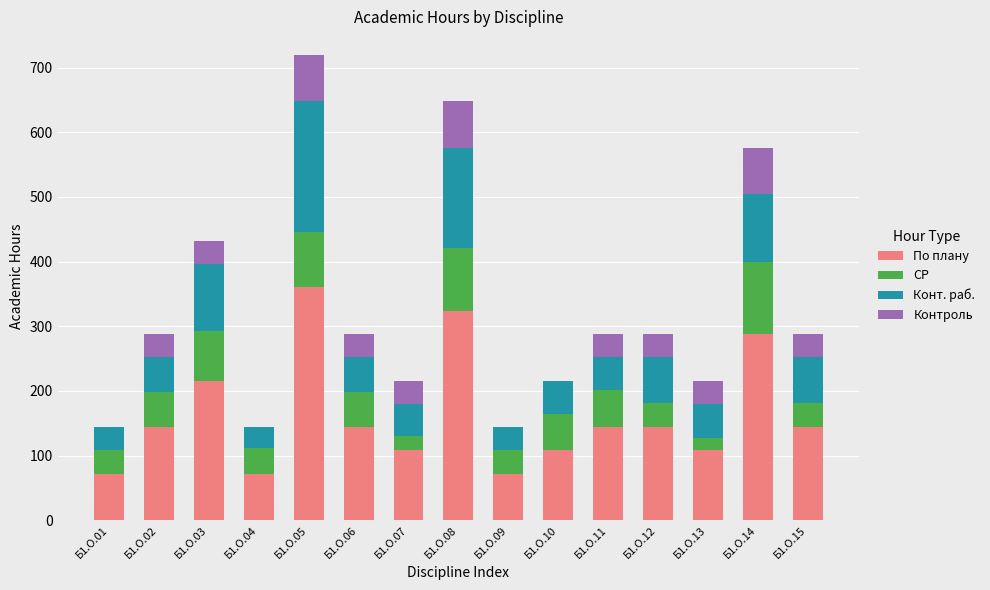

At which category is the sum across all series the highest?

Б1.О.05